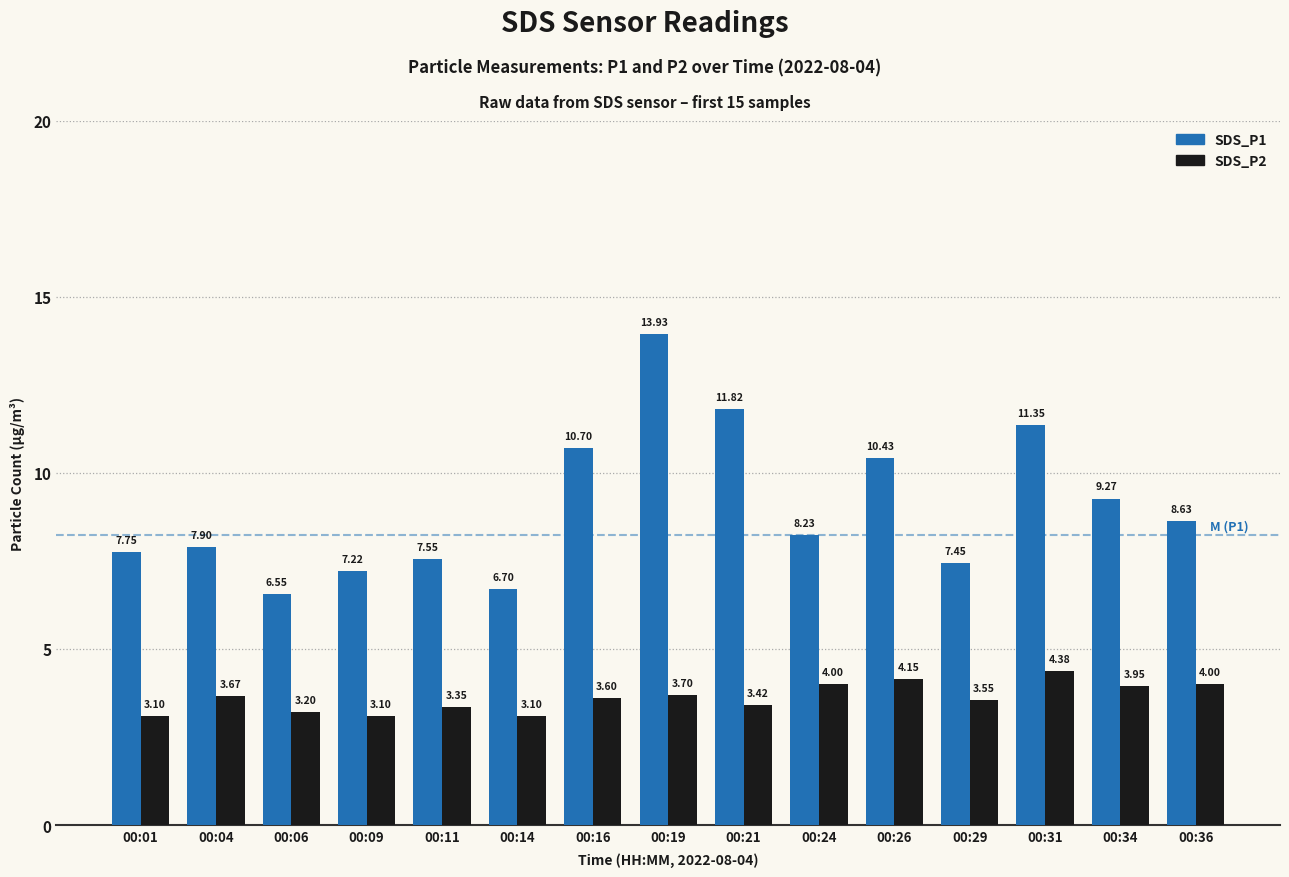

At which label is SDS_P1 closest to 10?

00:26